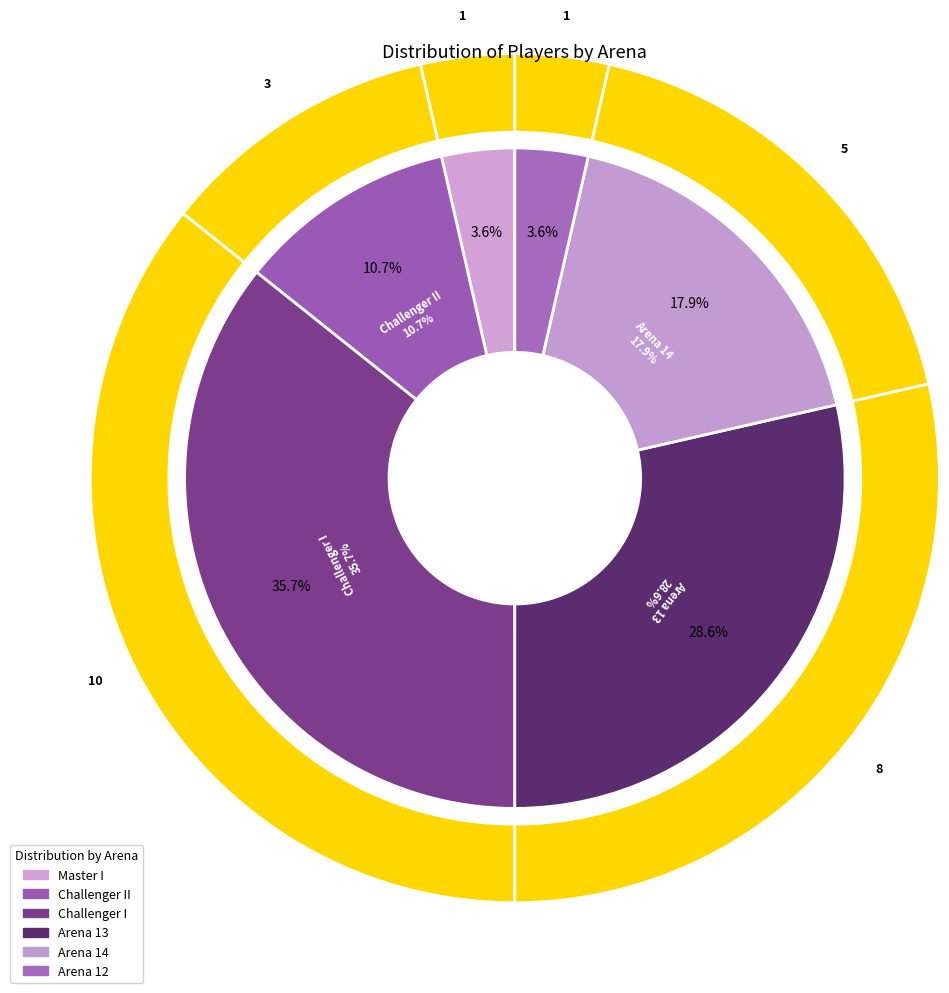

Is there a majority slice in this chart?

No